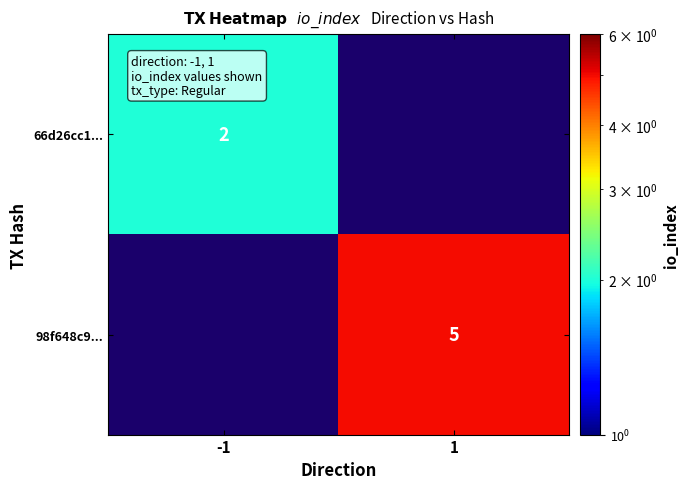

The value of 66d26cc1... at -1 is 2. True or false?

True